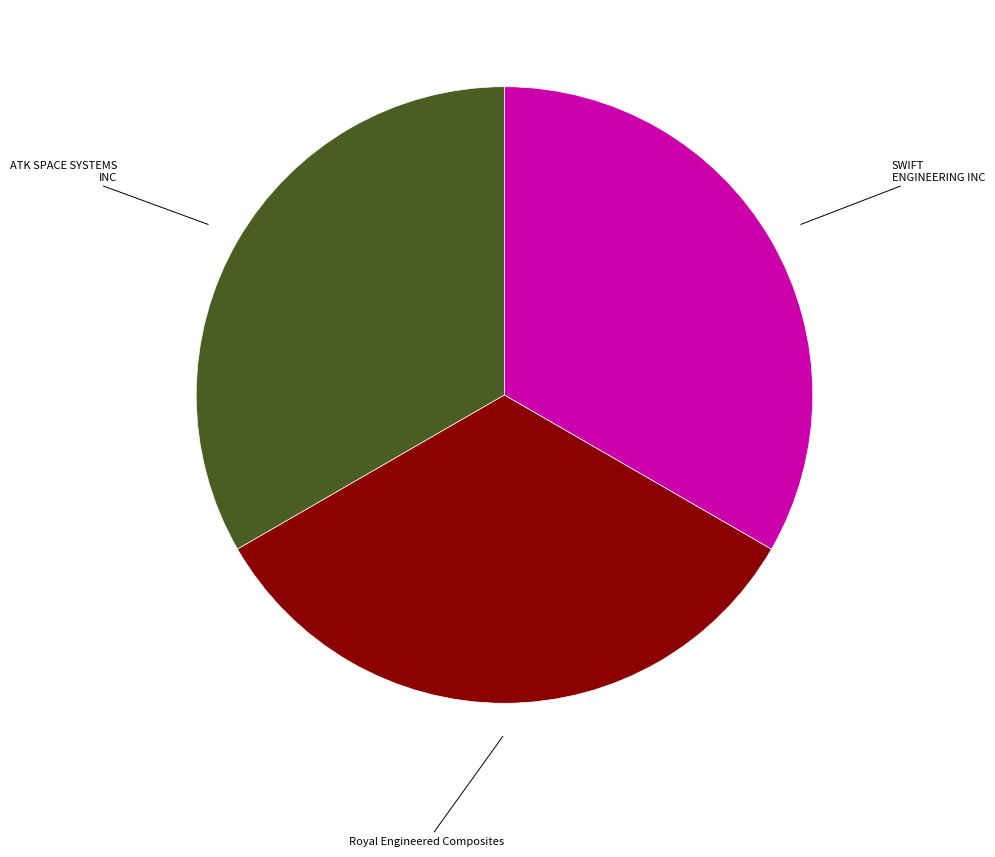

Does any single category account for the majority?

No